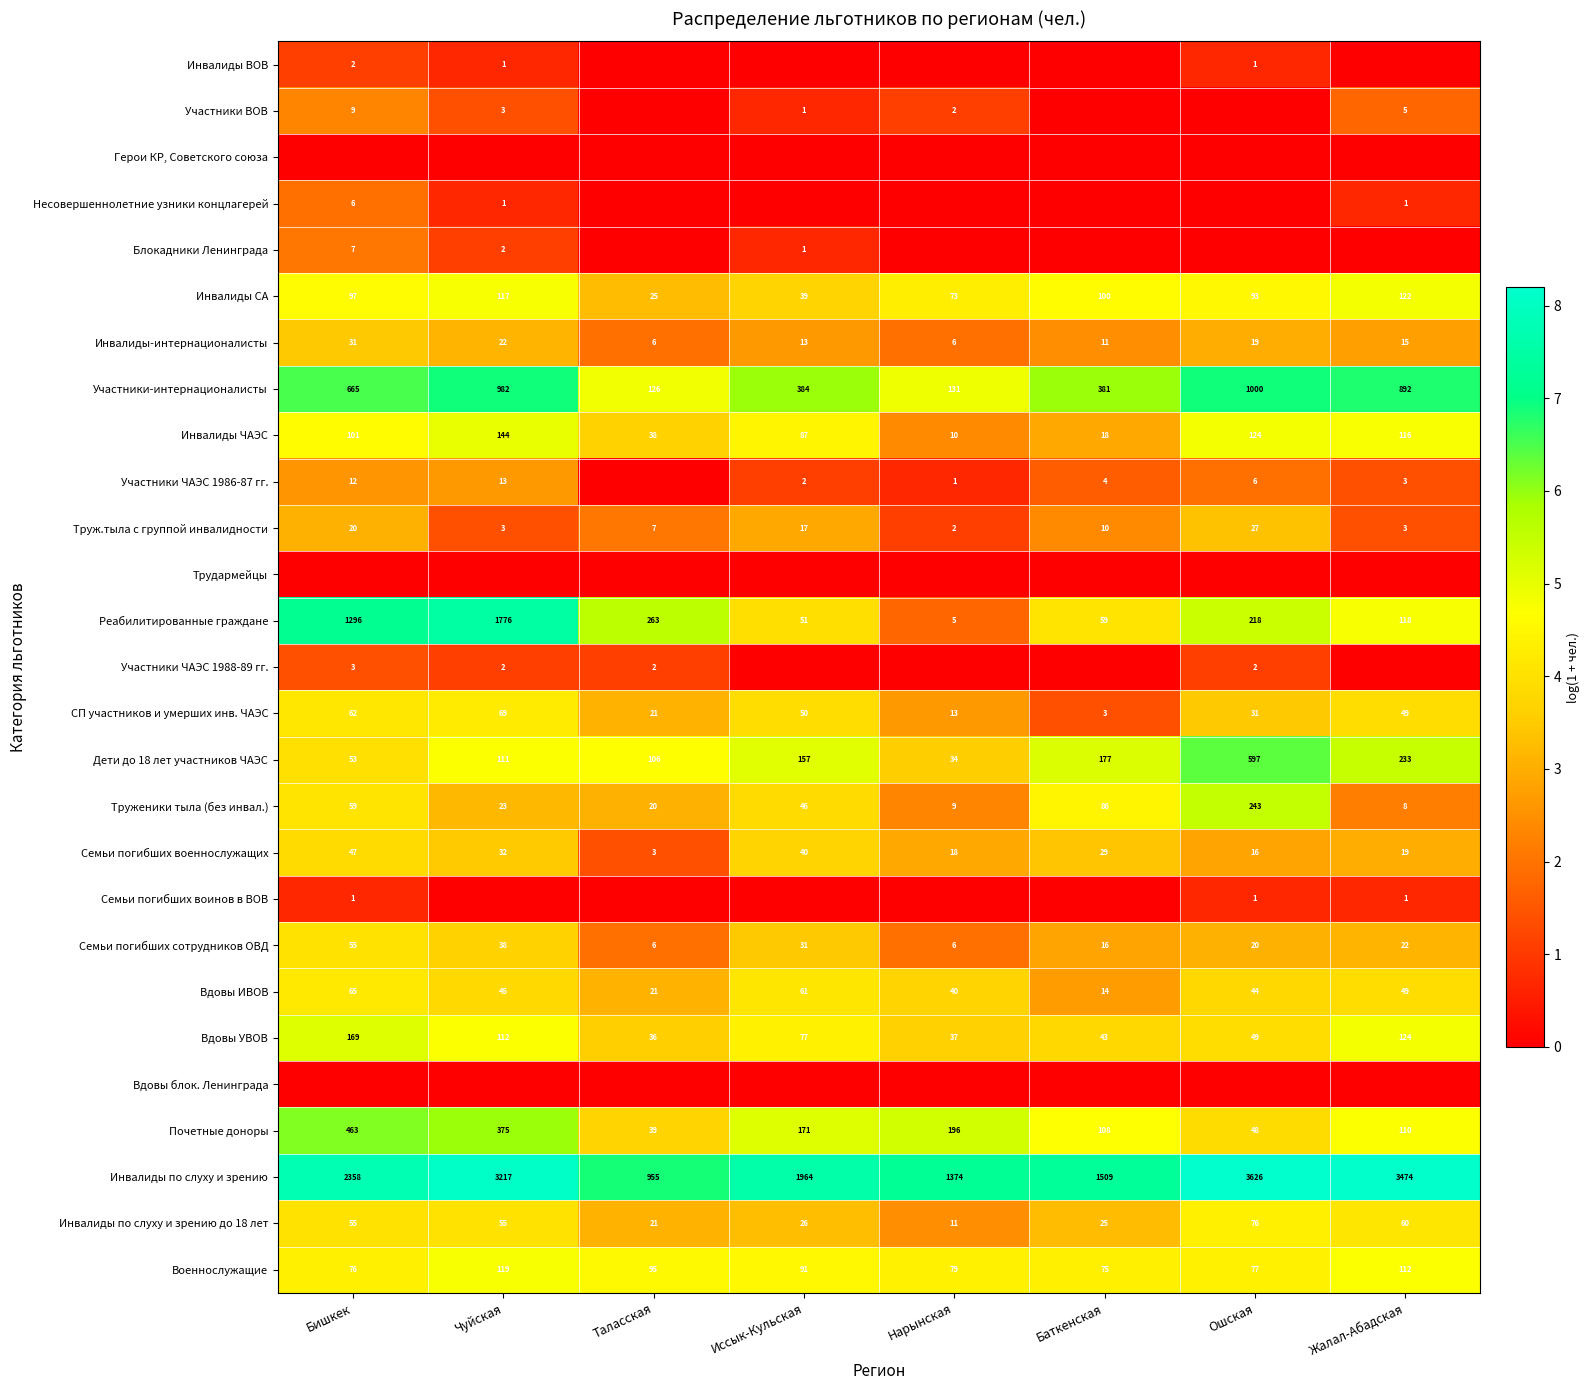

What is the approximate value of Инвалиды СА at Баткенская, to the nearest 10?

100